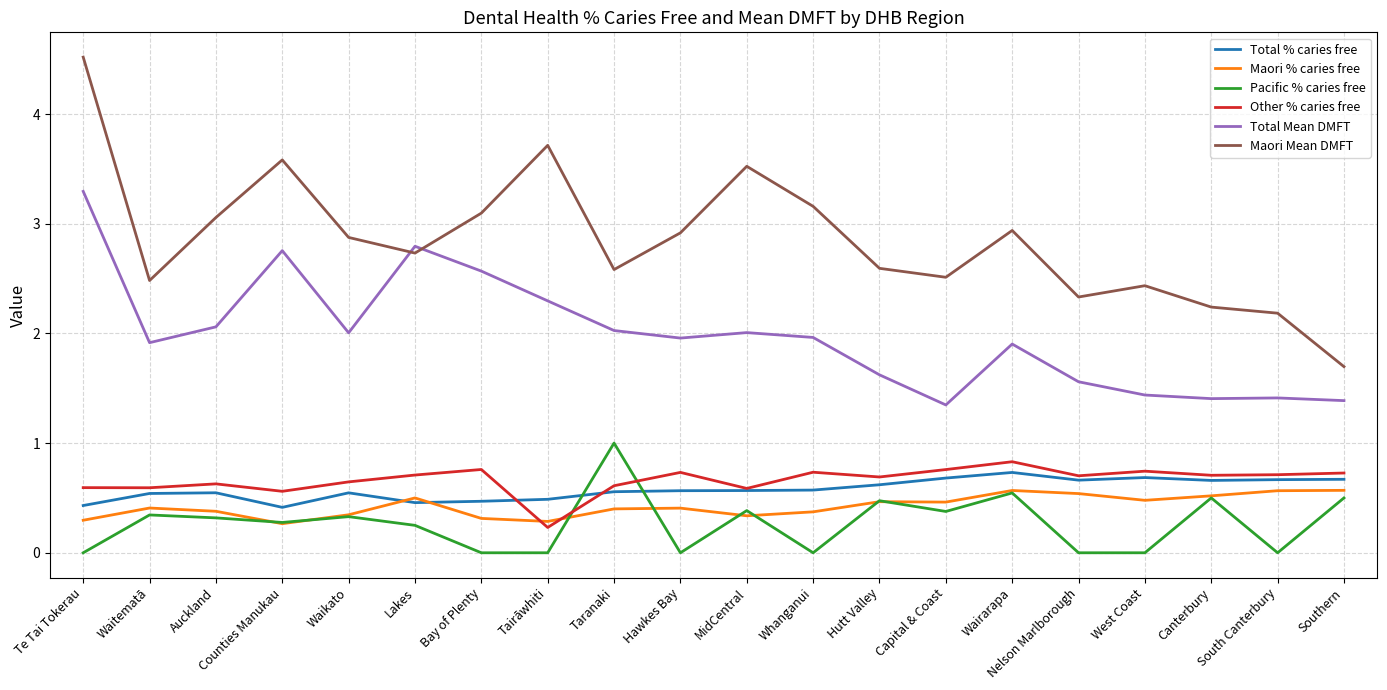

Between Lakes and Southern, which series saw the biggest shift?

Total Mean DMFT